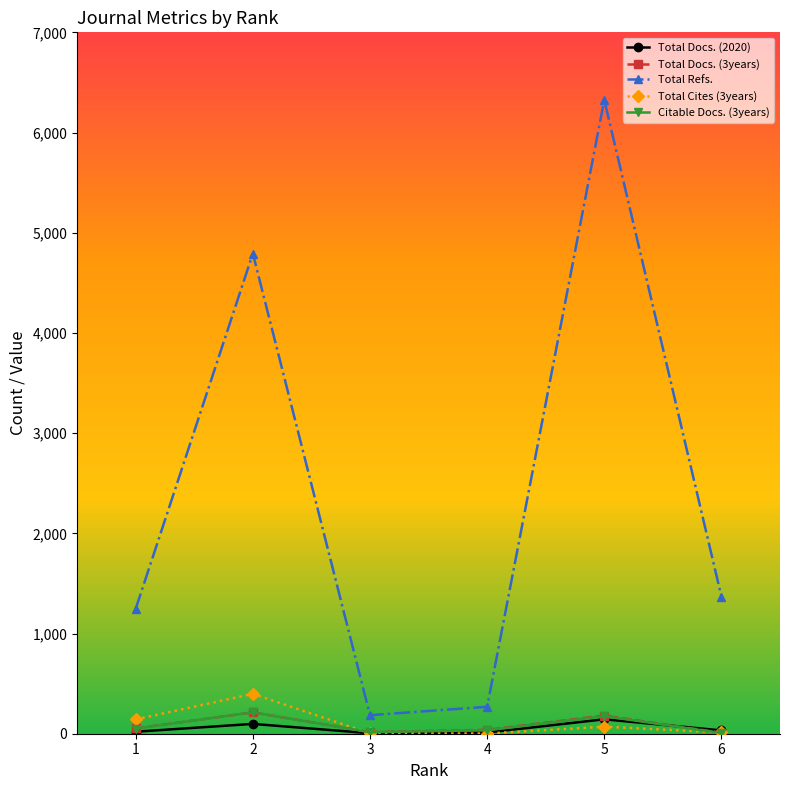

What is the value of the Total Docs. (2020) point at the 6th from the left?

33